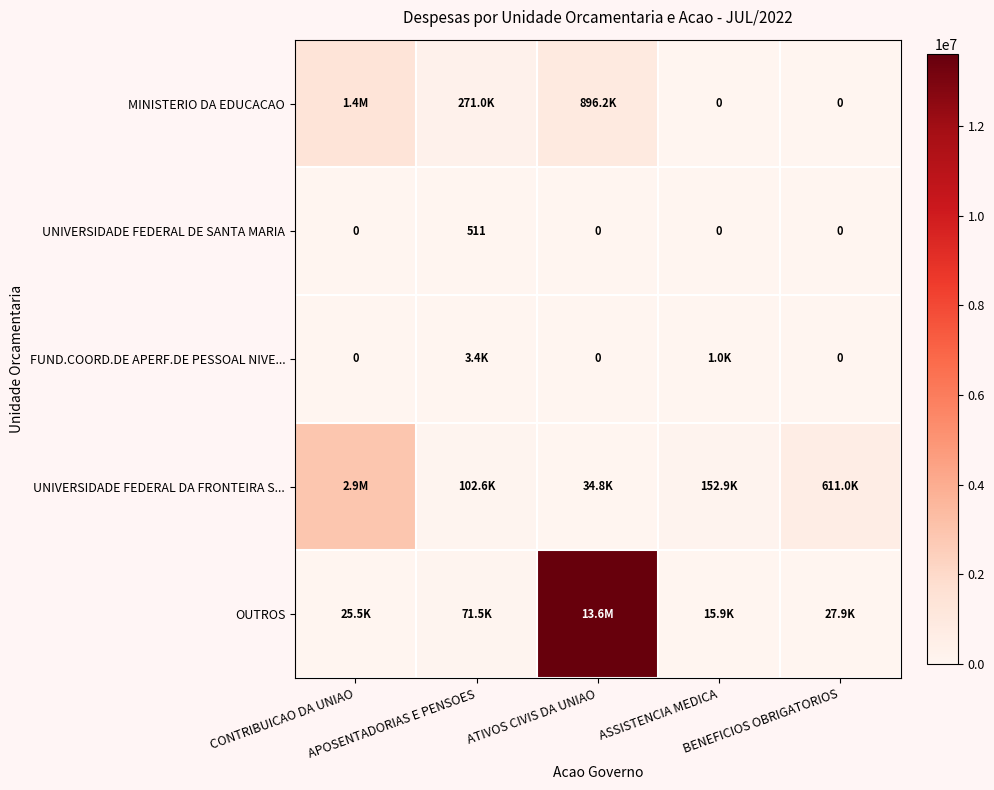

The value of FUND.COORD.DE APERF.DE PESSOAL NIVE... at ASSISTENCIA MEDICA is 1001.9. True or false?

True